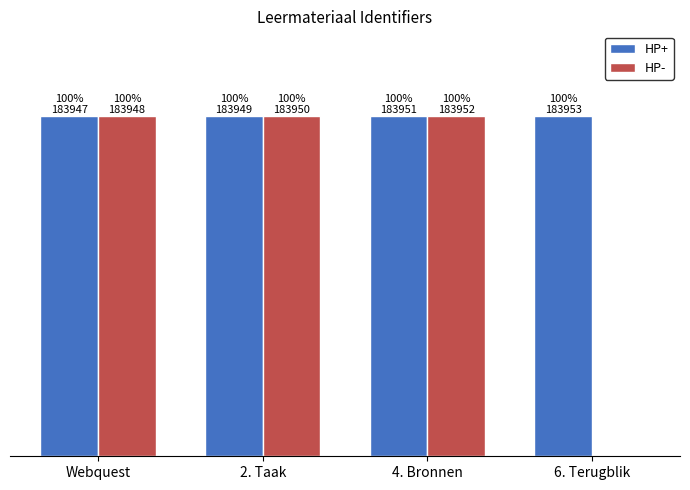

What is the total value across all series at 4. Bronnen?

367903